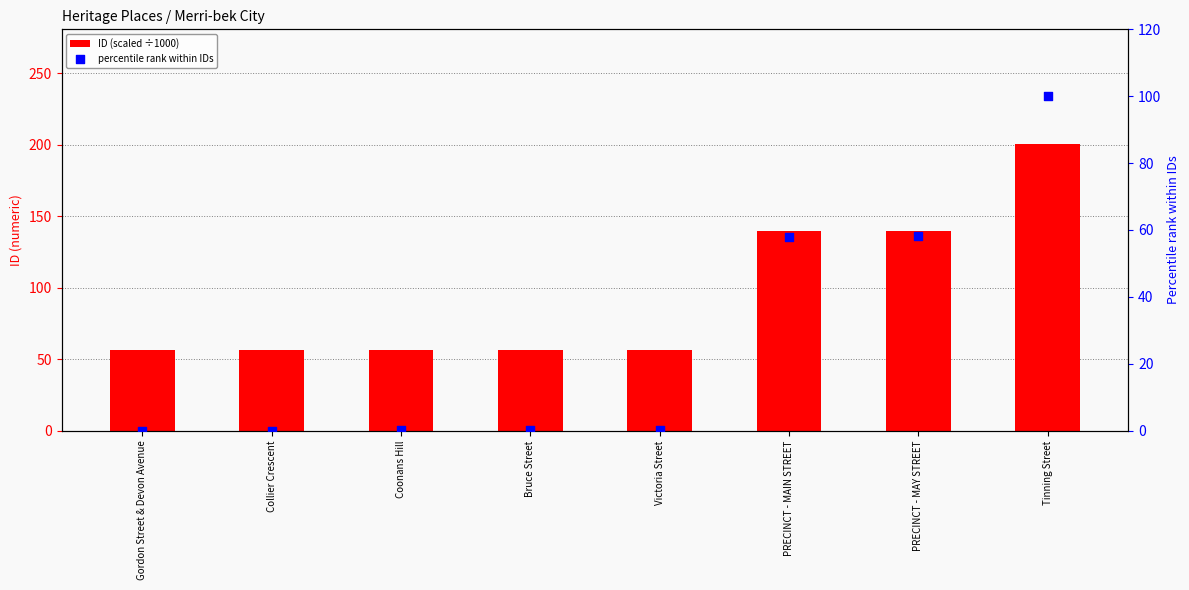

Which series has the largest total across all categories?

ID (scaled ÷1000)